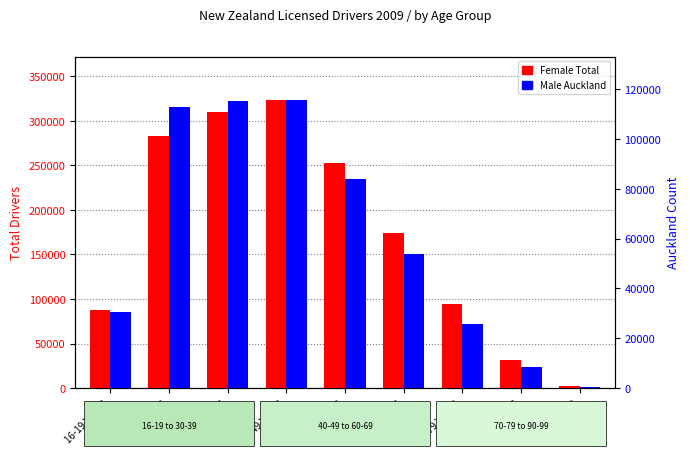

What is the average value of the Male Auckland series?

60752